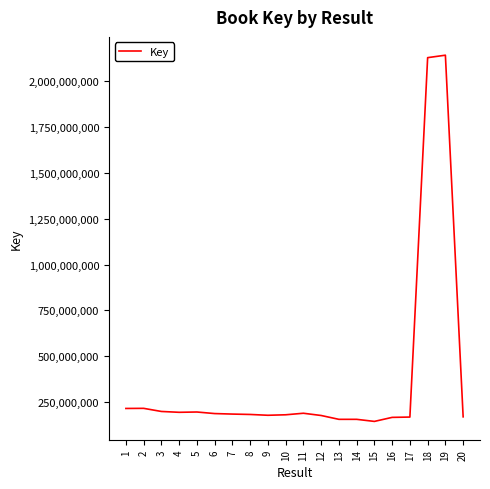

What is the maximum value shown in the chart?

2142262820